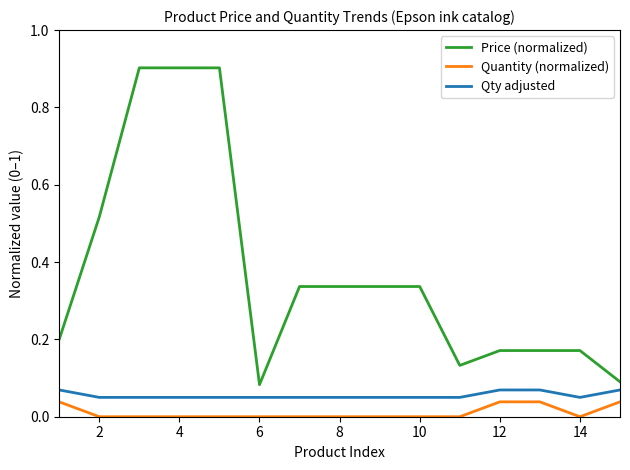

True or false: Qty adjusted and Price (normalized) cross at least once.

False